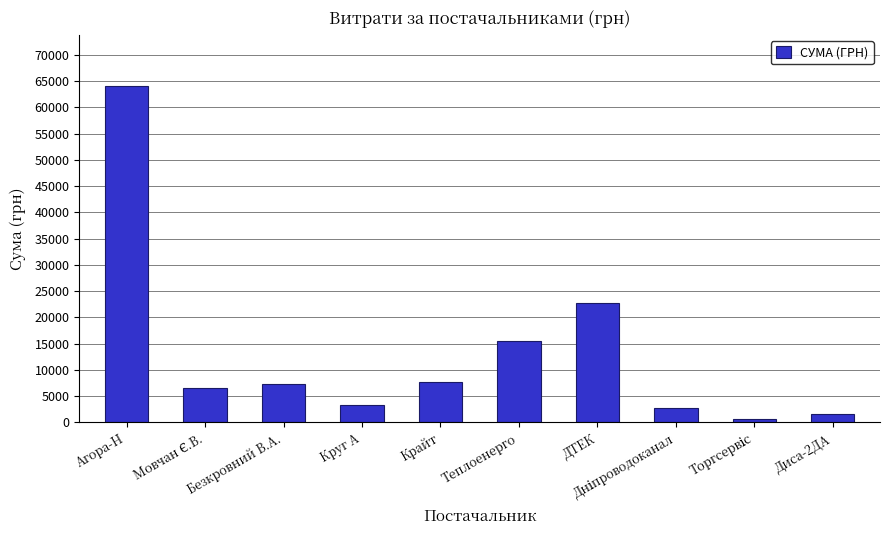

What position from the left is Крайт?

5